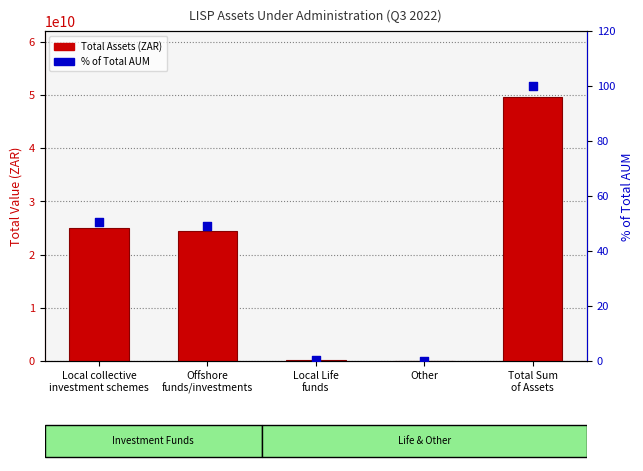

Which series reaches the maximum Y coordinate?

Total Assets (ZAR)